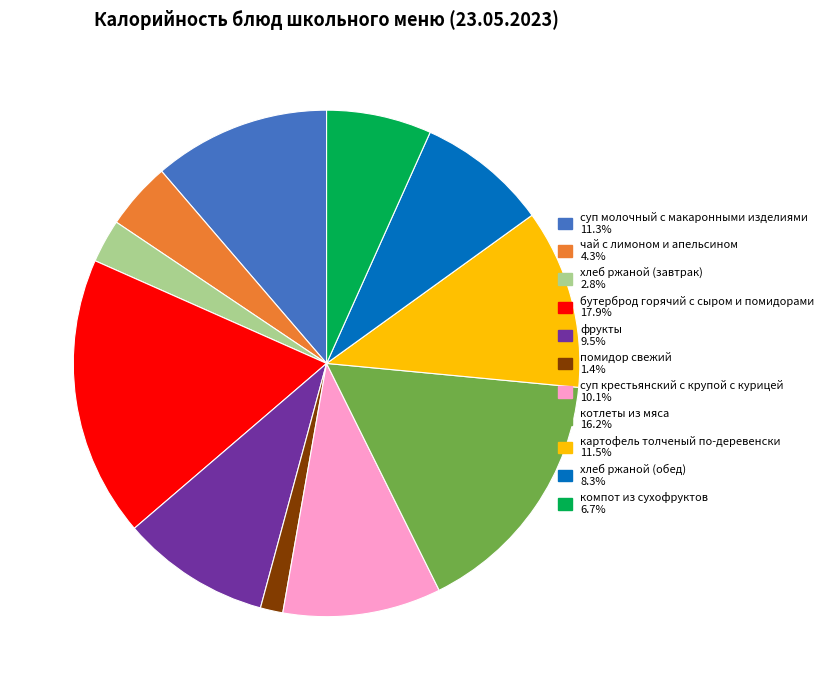

Does чай с лимоном и апельсином represent more than half of the total?

No